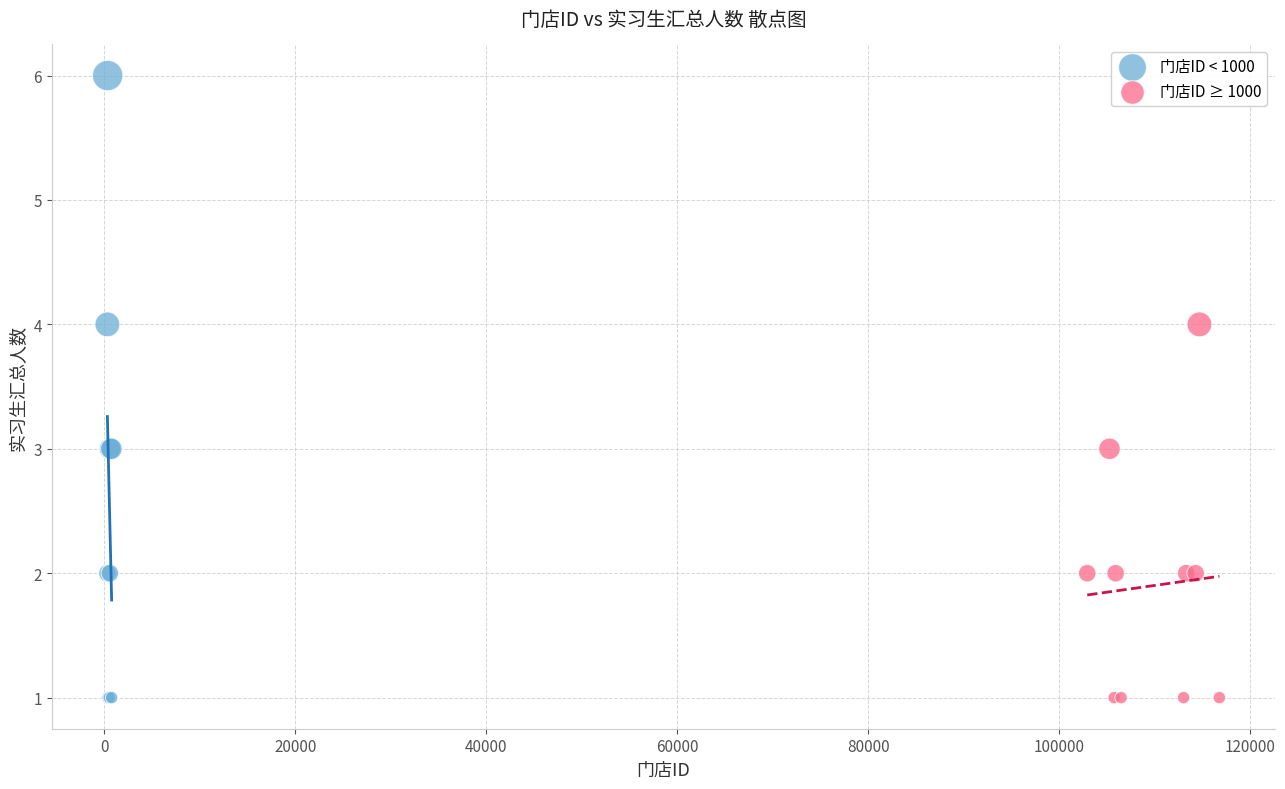

Which series has the largest Y range (max minus min)?

门店ID < 1000